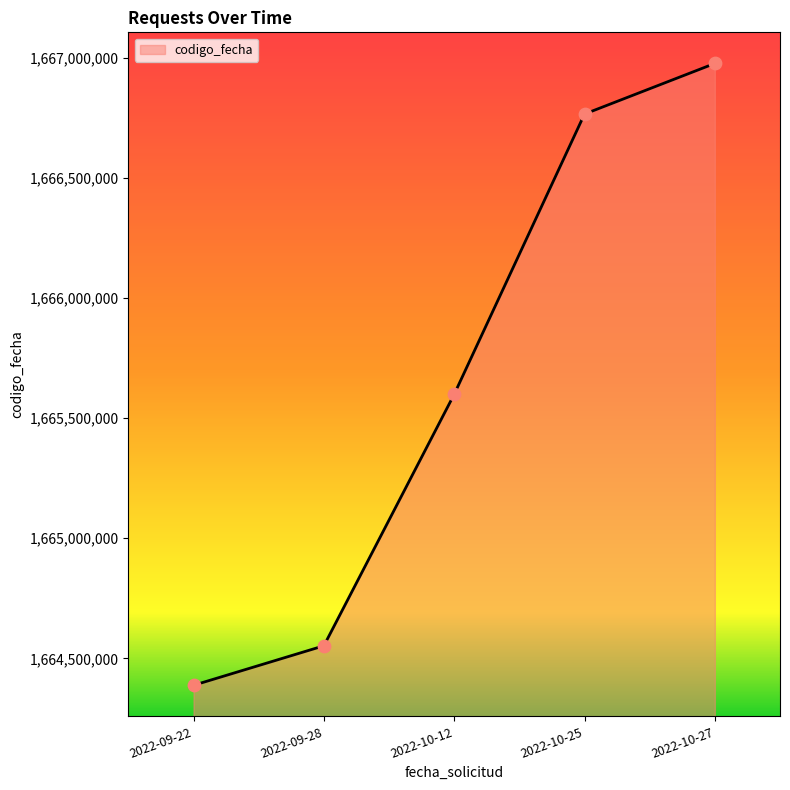

Between 2022-10-27 and 2022-09-28, which is larger?

2022-10-27